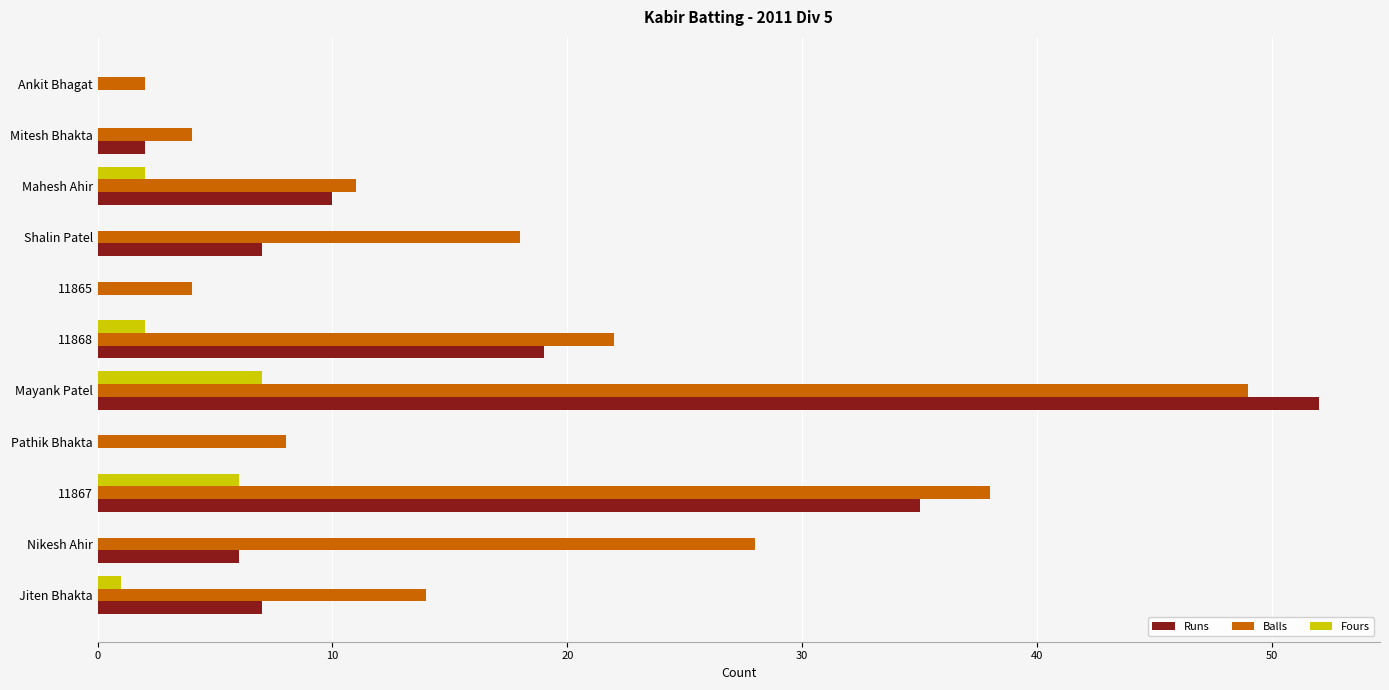

What are all the series names shown in the legend?

Runs, Balls, Fours